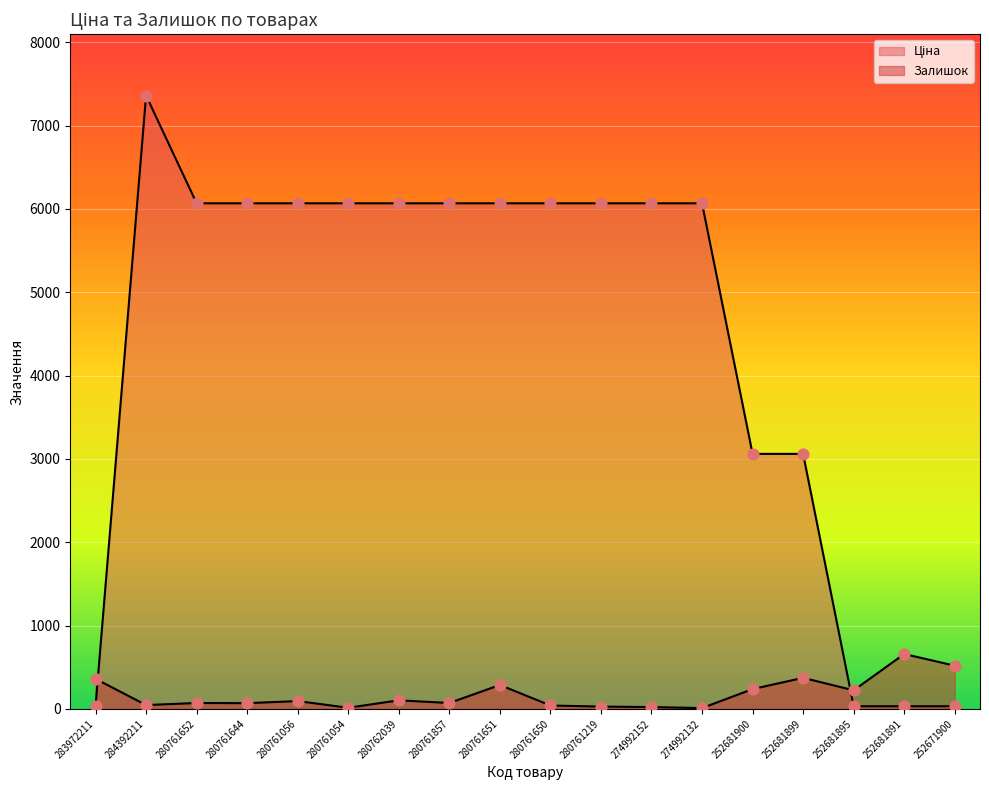

At which category is the sum across all series the highest?

284392211